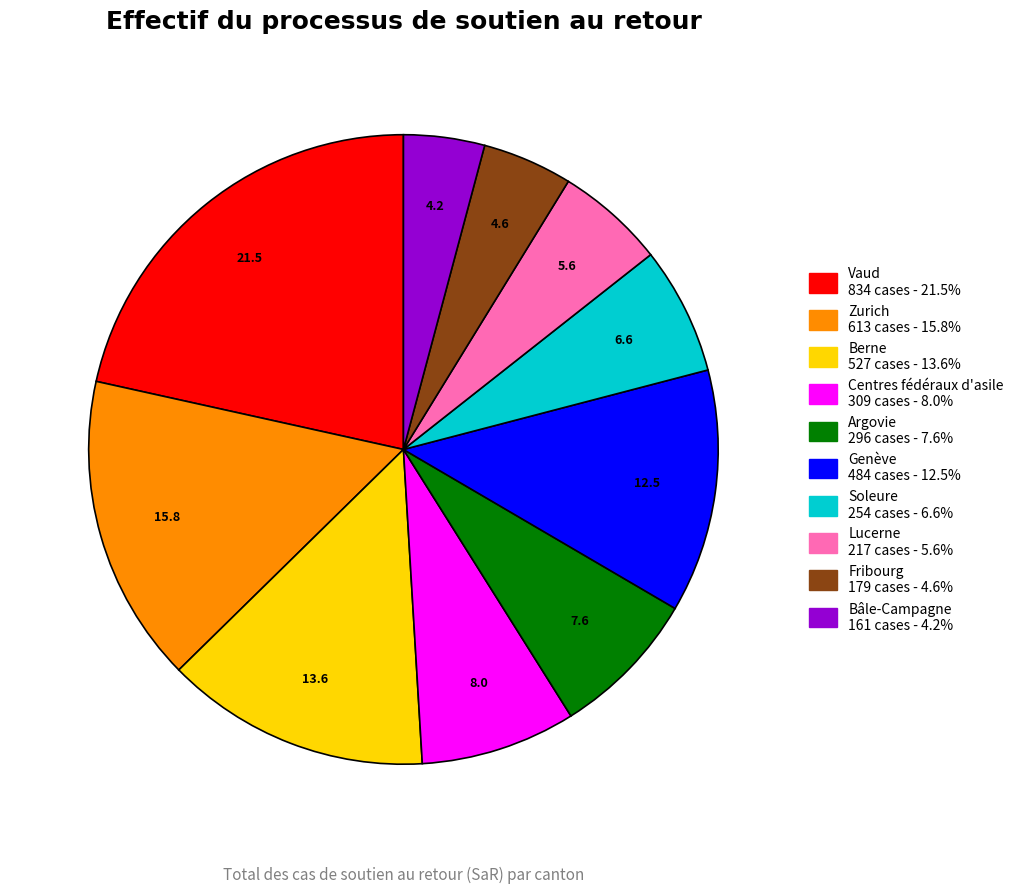

Which category has the biggest portion of the pie?

Vaud